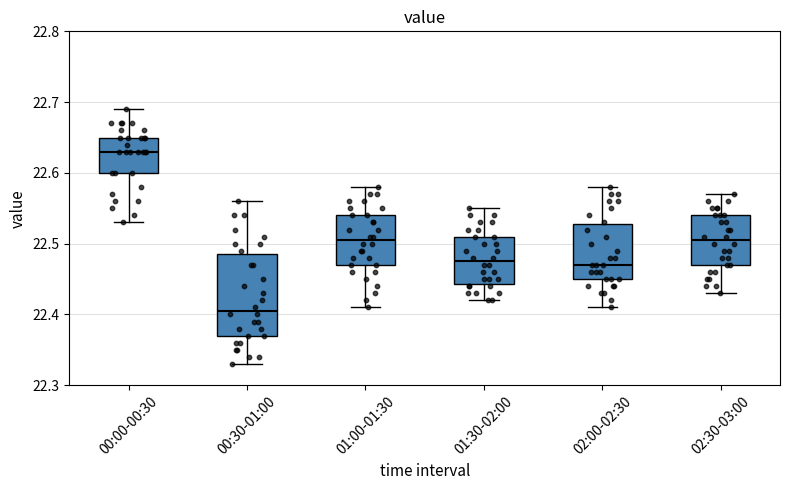

Reading left to right, transcribe this box plot: for each box, give where its median line is, the range the box spans, and where its two whiskers end, as read against the y-axis. The values are not printed on the chart, so give them approximately, as read against the axis.

00:00-00:30: median 22.63, box 22.60 to 22.65, whiskers 22.53 to 22.69
00:30-01:00: median 22.41, box 22.37 to 22.49, whiskers 22.33 to 22.56
01:00-01:30: median 22.51, box 22.47 to 22.54, whiskers 22.41 to 22.58
01:30-02:00: median 22.48, box 22.44 to 22.51, whiskers 22.42 to 22.55
02:00-02:30: median 22.47, box 22.45 to 22.53, whiskers 22.41 to 22.58
02:30-03:00: median 22.51, box 22.47 to 22.54, whiskers 22.43 to 22.57